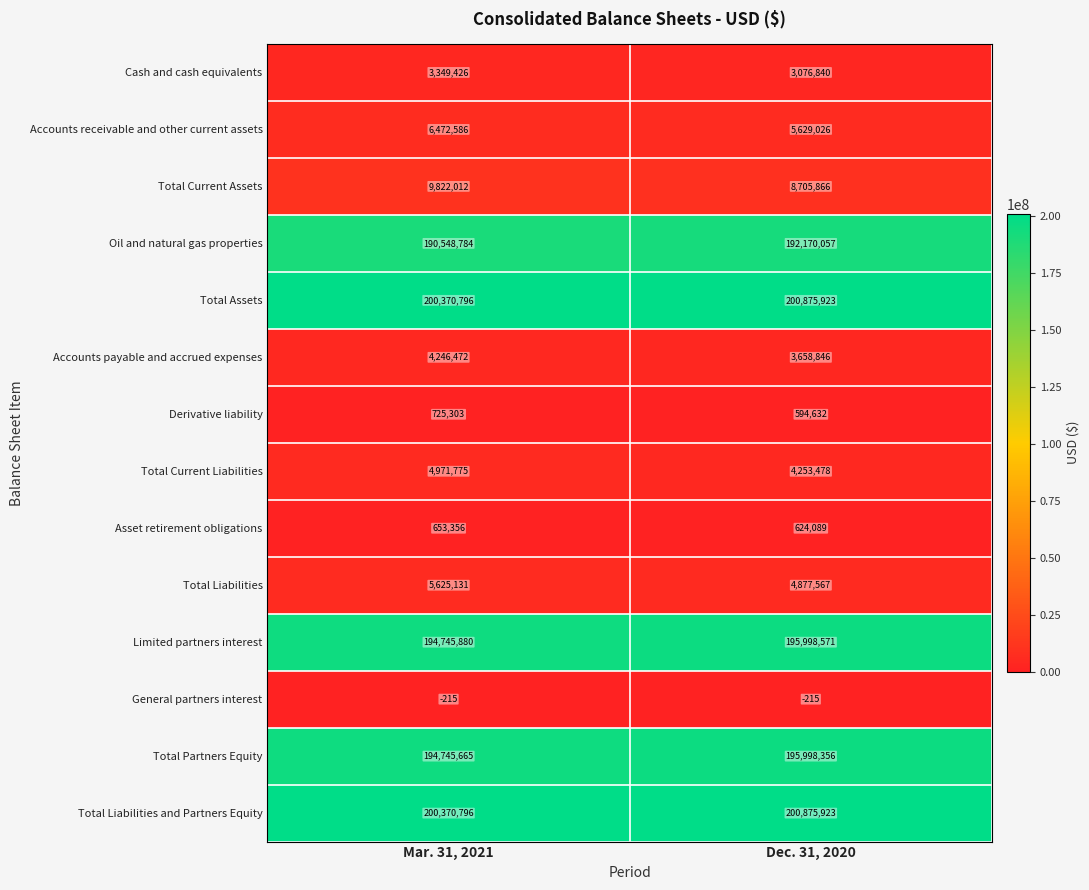

What is the total value across all series at Dec. 31, 2020?

1017338959